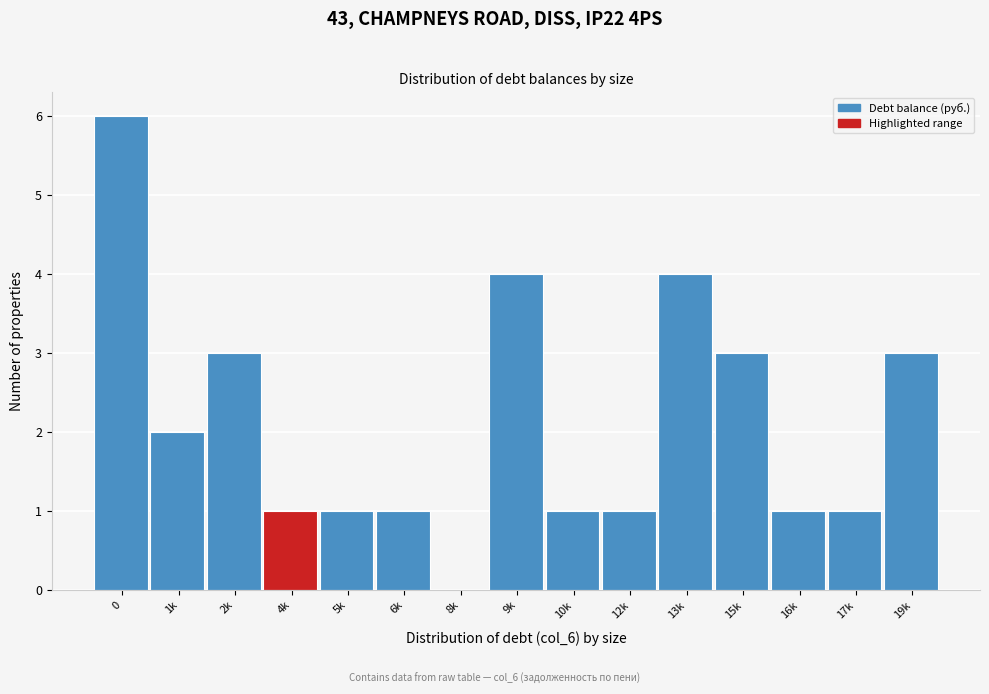

Reading left to right, transcribe all the data shown in this chart.

0=6	1k=2	2k=3	4k=1	5k=1	6k=1	8k=0	9k=4	10k=1	12k=1	13k=4	15k=3	16k=1	17k=1	19k=3